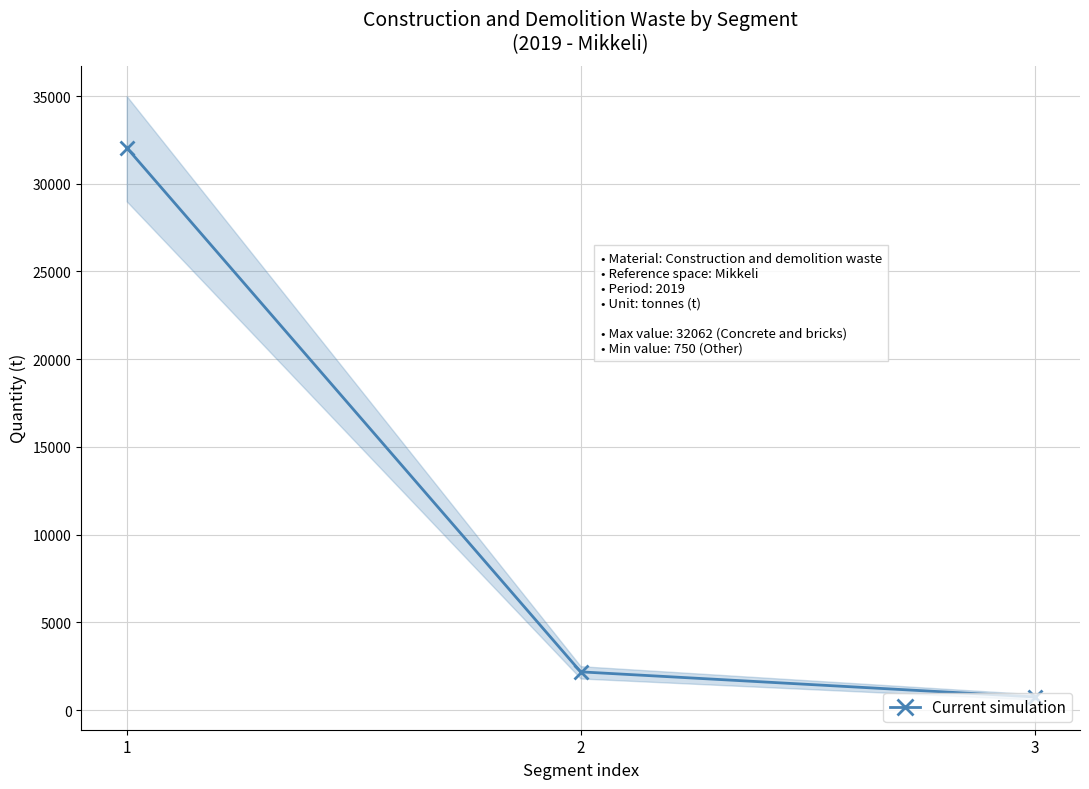

The chart shows a value of 1235 at 2. True or false?

False